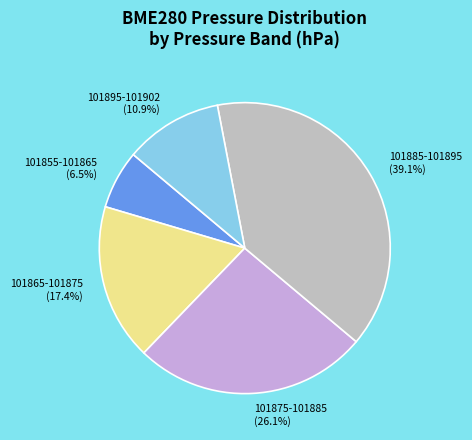

Which has a higher value, 101855-101865 or 101885-101895?

101885-101895